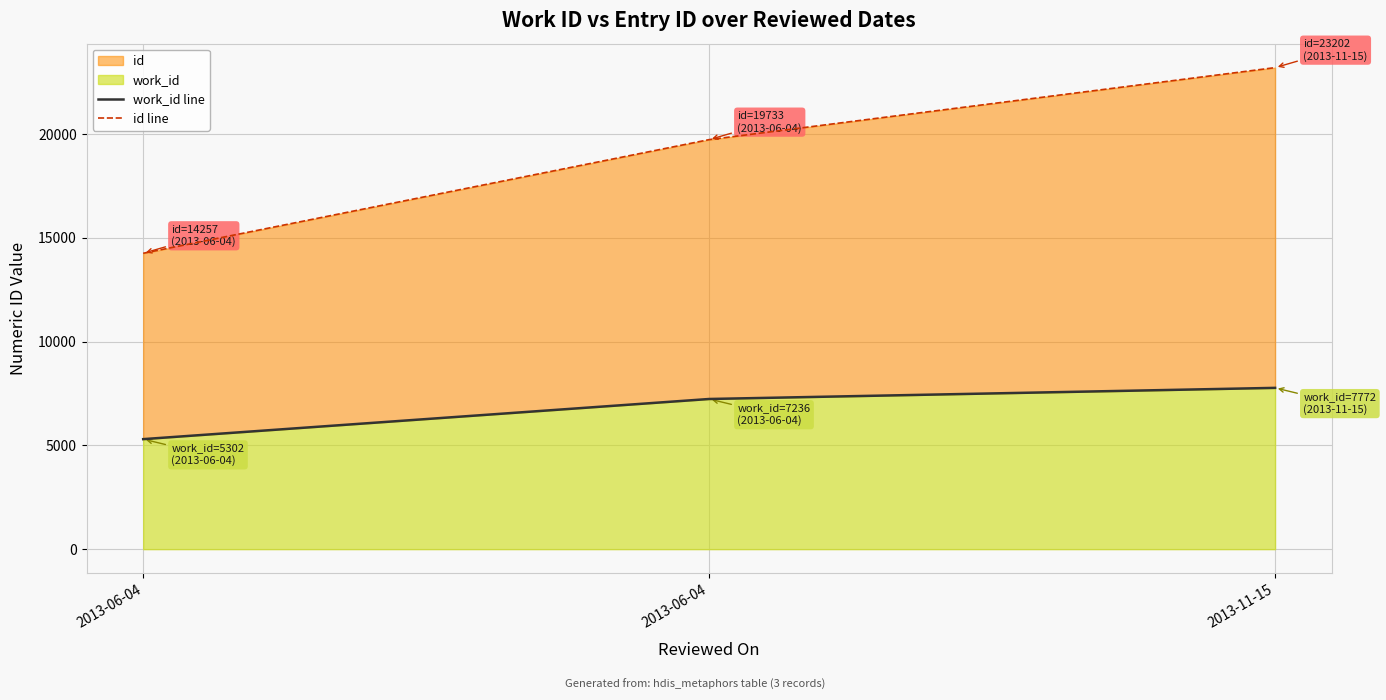

How many lines are shown in the chart?

2